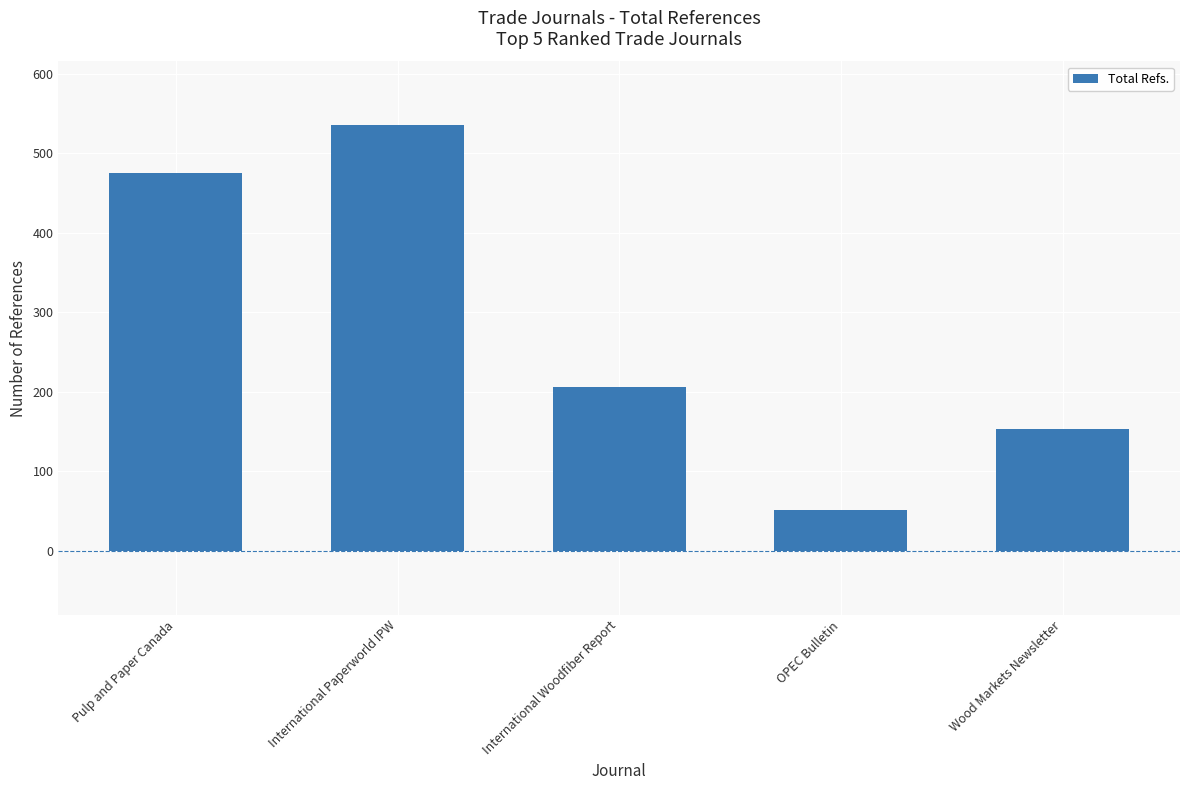

Is it true that the value at International Paperworld IPW is 535?

True